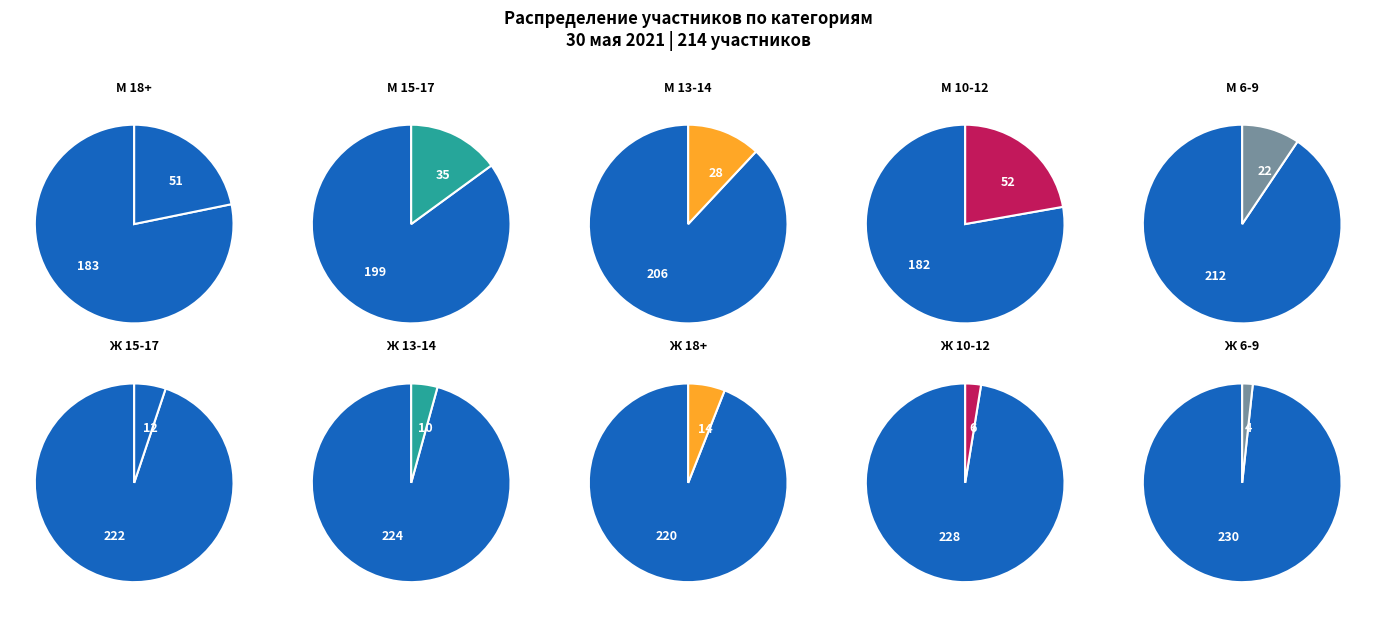

Which has a higher value, М 10-12 or Ж 13-14?

М 10-12